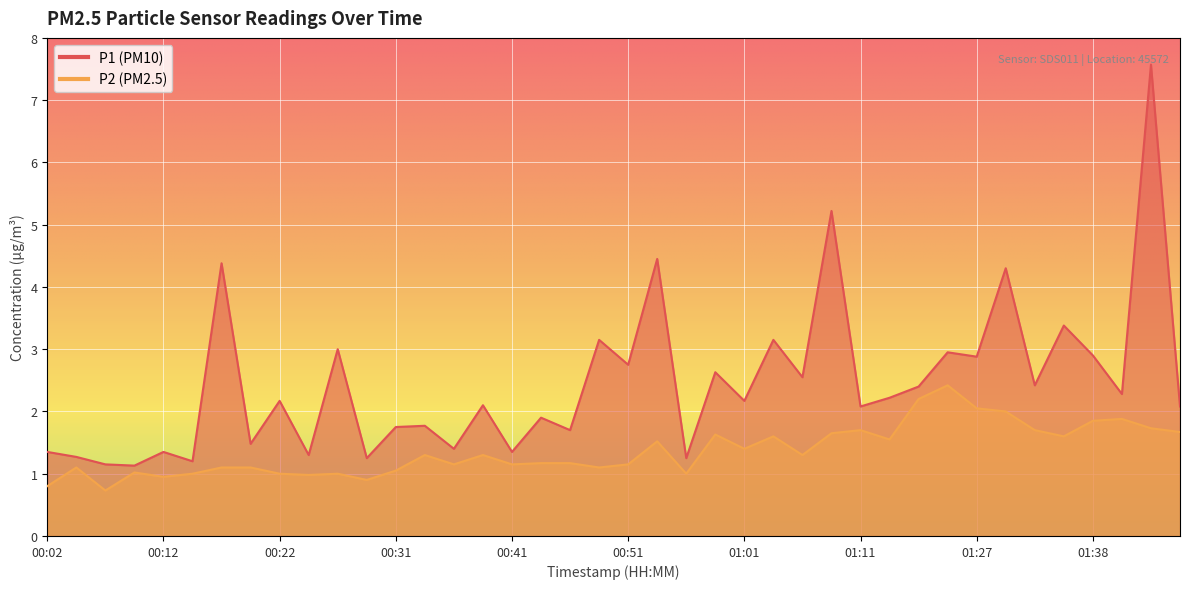

True or false: P1 and P2 cross at least once.

False